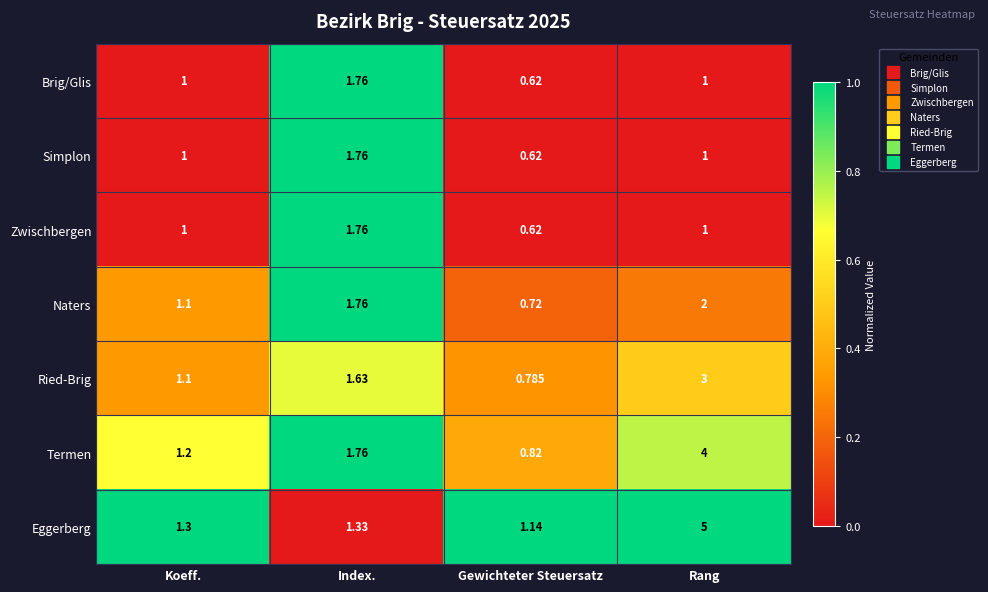

Rank the categories by Naters value from highest to lowest.

Rang, Index., Koeff., Gewichteter Steuersatz